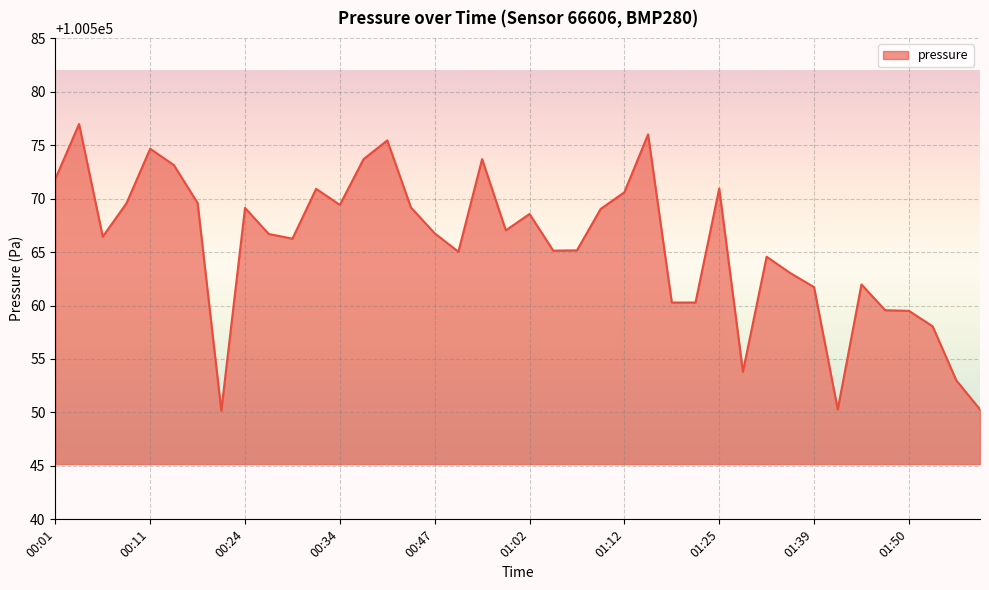

How many distinct data groups are displayed?

1